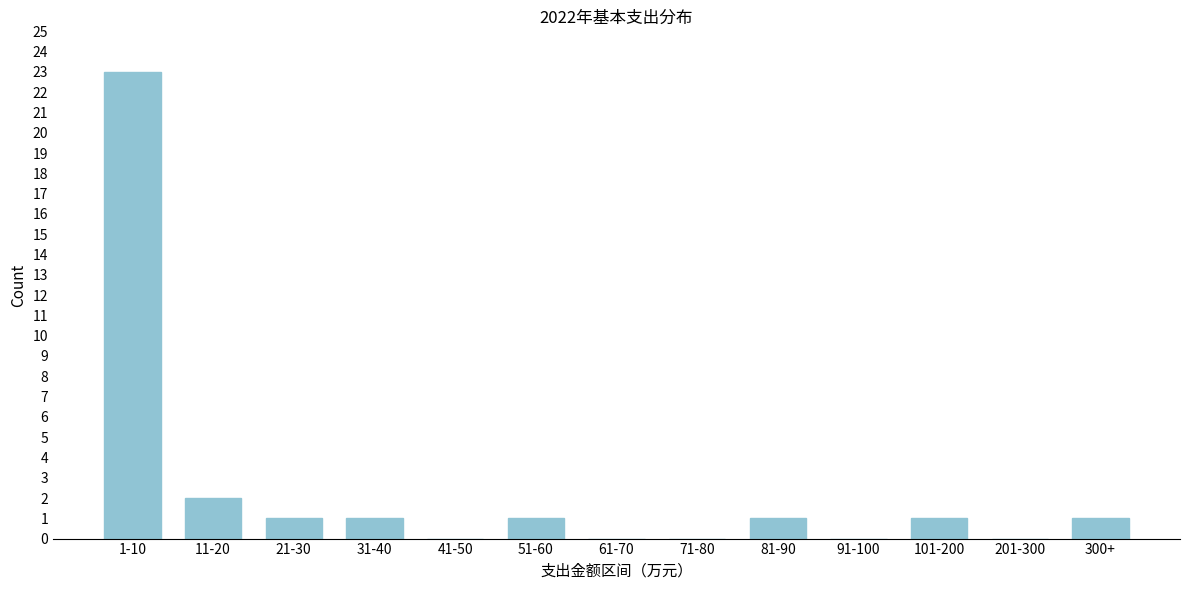

Reading left to right, list all the values displayed in this chart.

1-10=23	11-20=2	21-30=1	31-40=1	41-50=0	51-60=1	61-70=0	71-80=0	81-90=1	91-100=0	101-200=1	201-300=0	300+=1